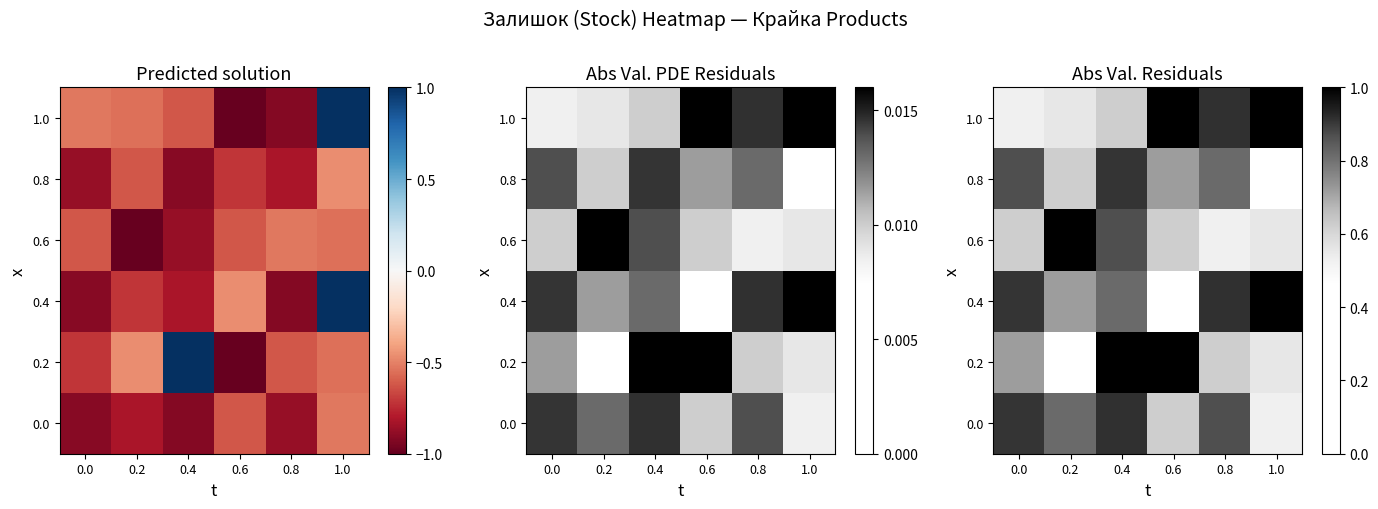

What is the difference between the 0.6 values at 0.0 and 0.2?

0.4